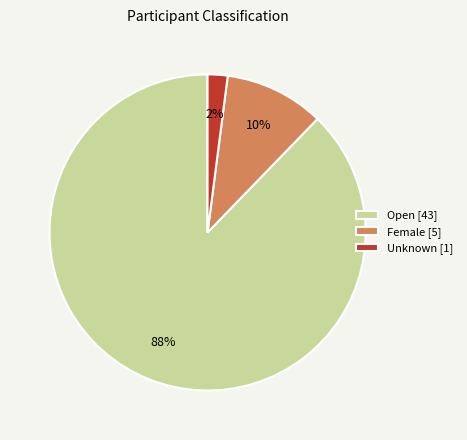

To the nearest percent, what is the difference between the largest and smallest slice percentages?

86%